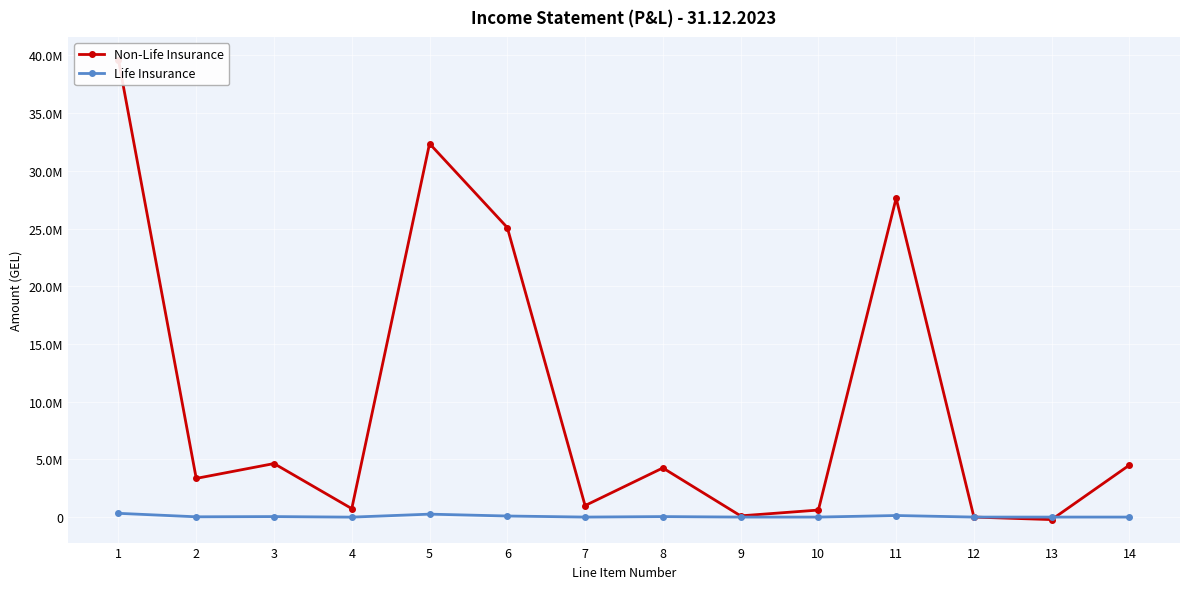

What is the difference between the highest and lowest values at 10?

607505.0